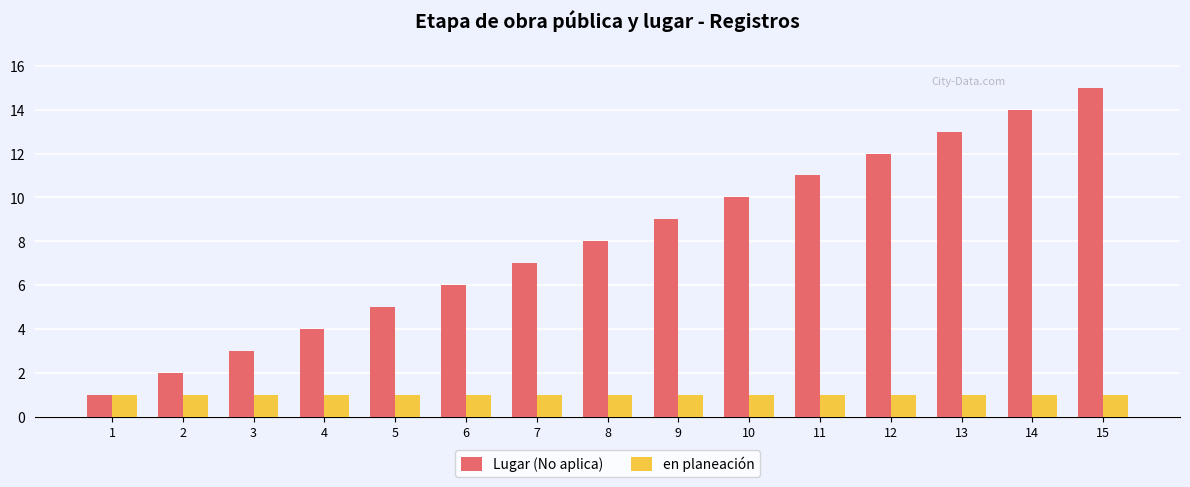

What are all the series names shown in the legend?

Lugar (No aplica), en planeación